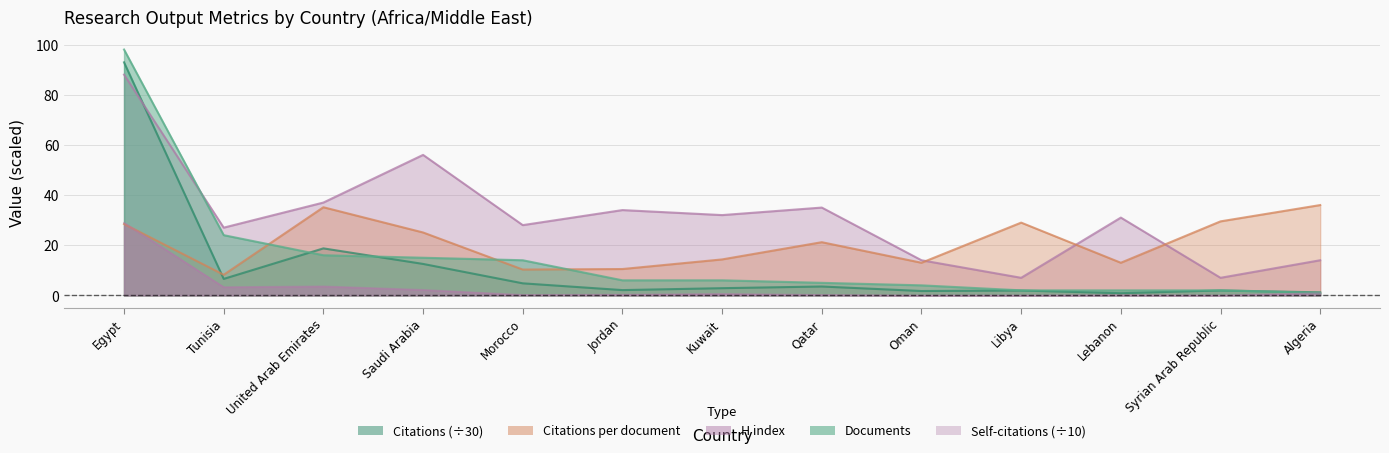

True or false: H index has more than 0 points higher than both neighbors.

True